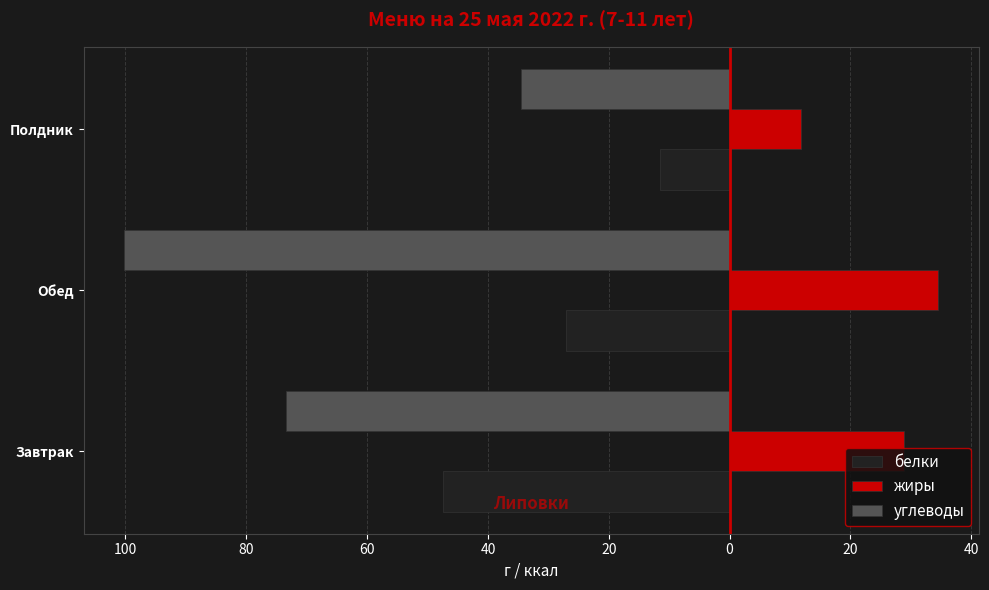

What is the maximum value for углеводы?

-34.5